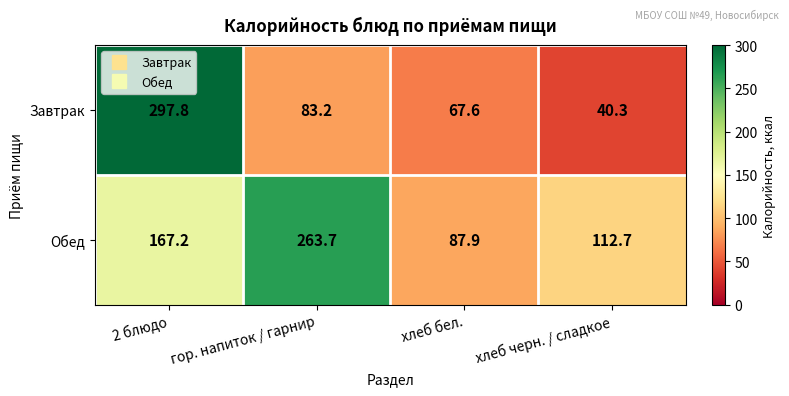

What is the sum of all Завтрак values?

488.9